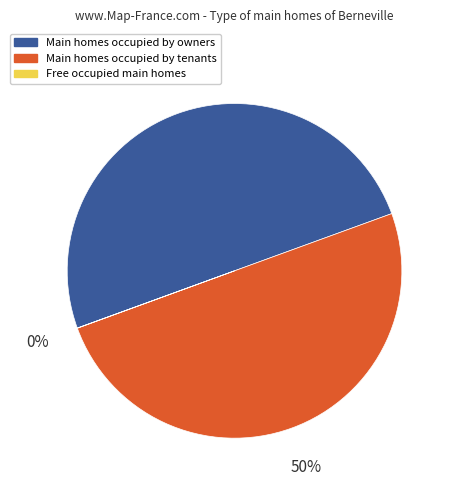

To the nearest percent, what is the difference between the largest and smallest slice percentages?

50%